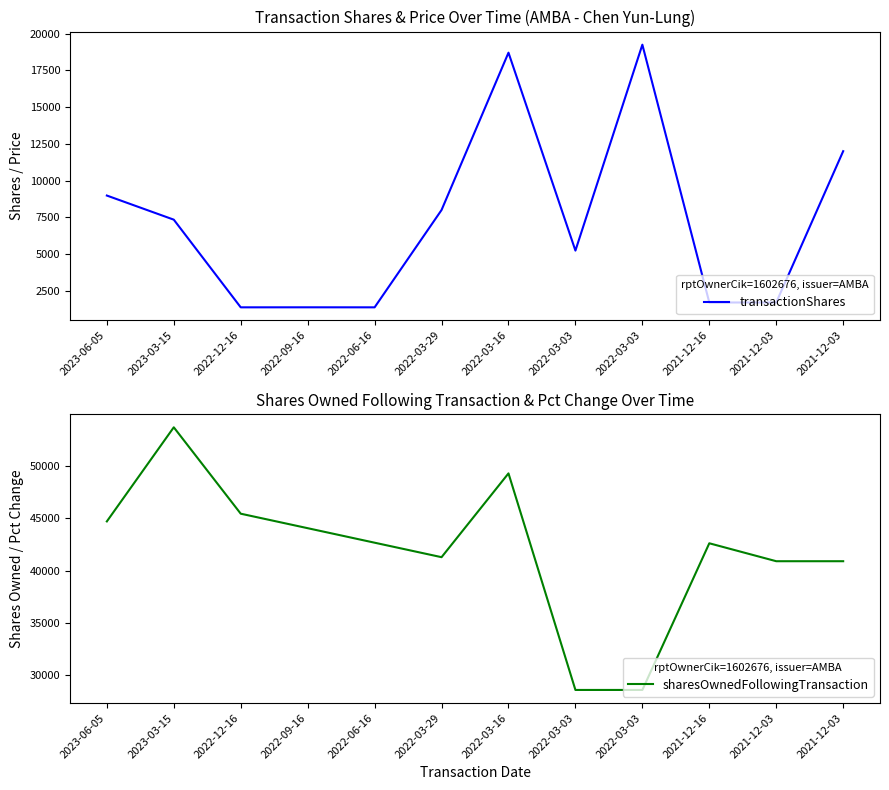

True or false: transactionShares has a value of 2412 at 2021-12-16.

False